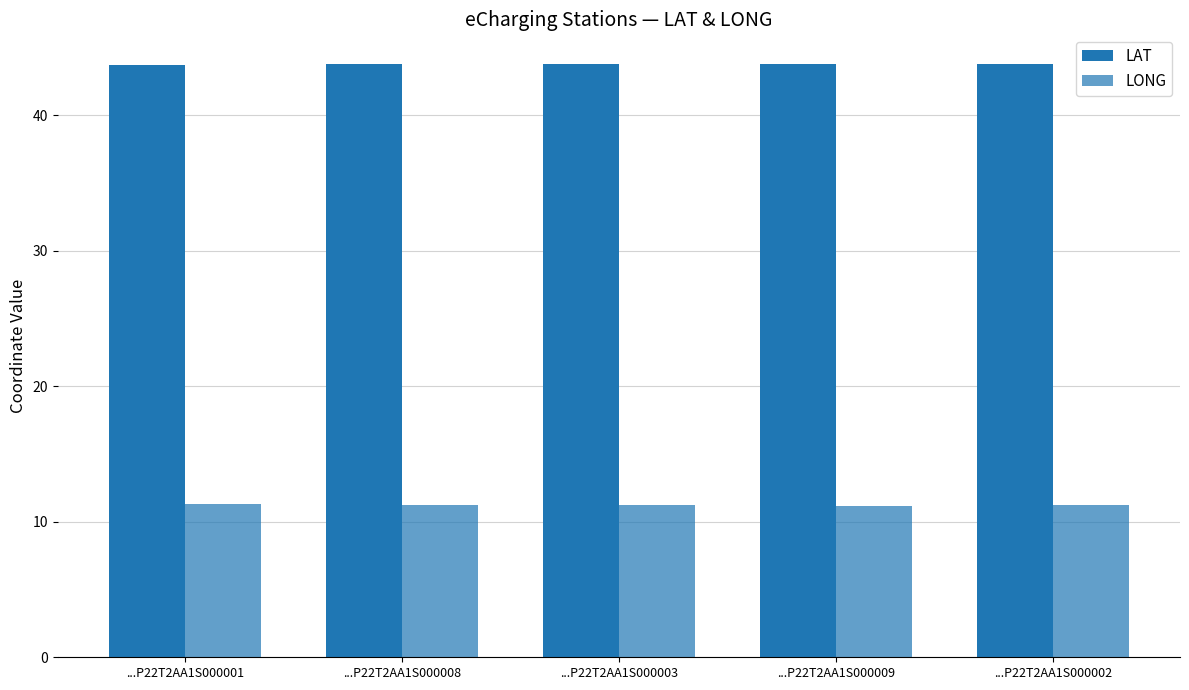

What is the sum of all LONG values?

56.2